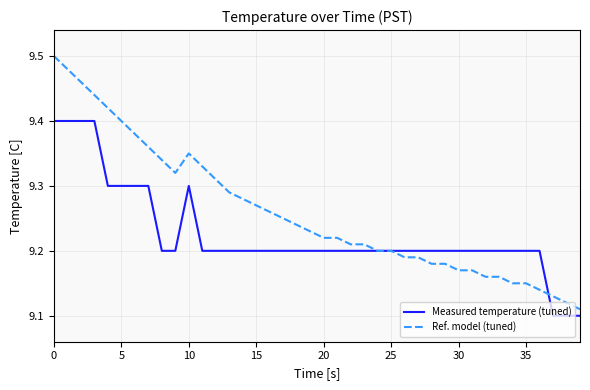

Which series has the widest spread of values?

Ref. model (tuned)